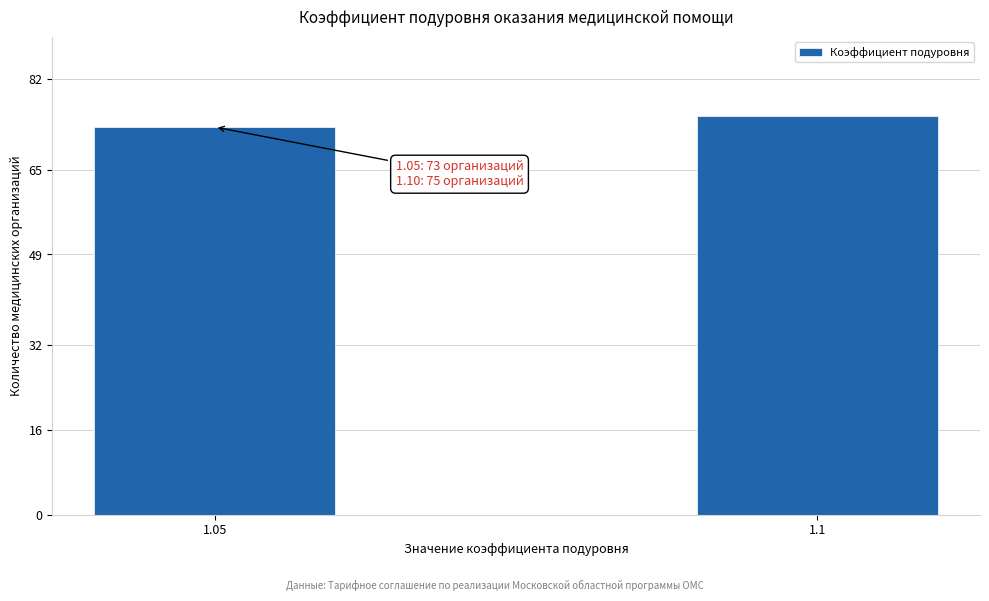

Reading left to right, list all the values displayed in this chart.

1.05=73	1.1=75